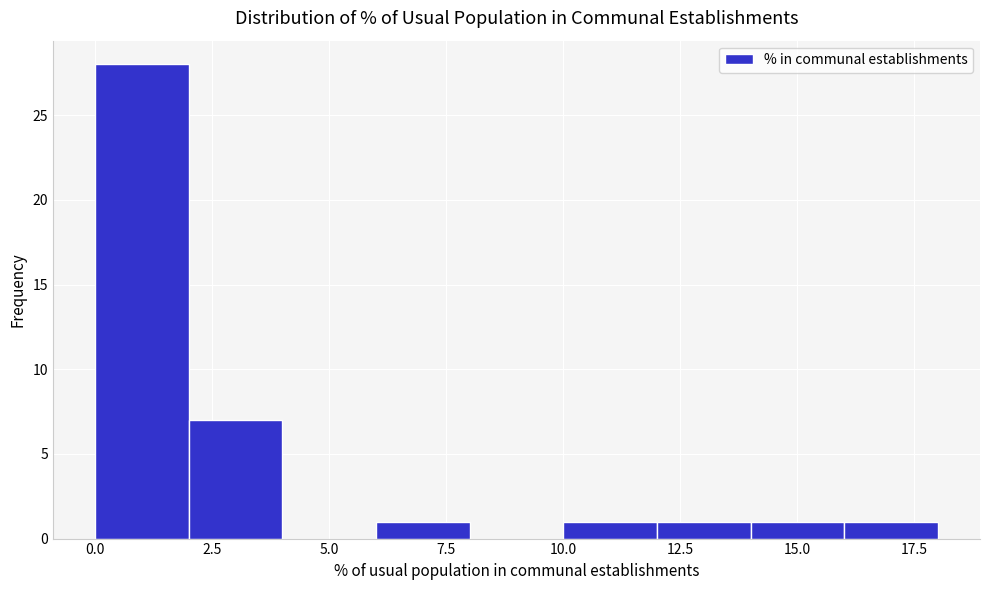

What is the height of the bar covering 0 to 2 on the x-axis? The values are not printed on the chart, so give them approximately, as read against the axis.

28